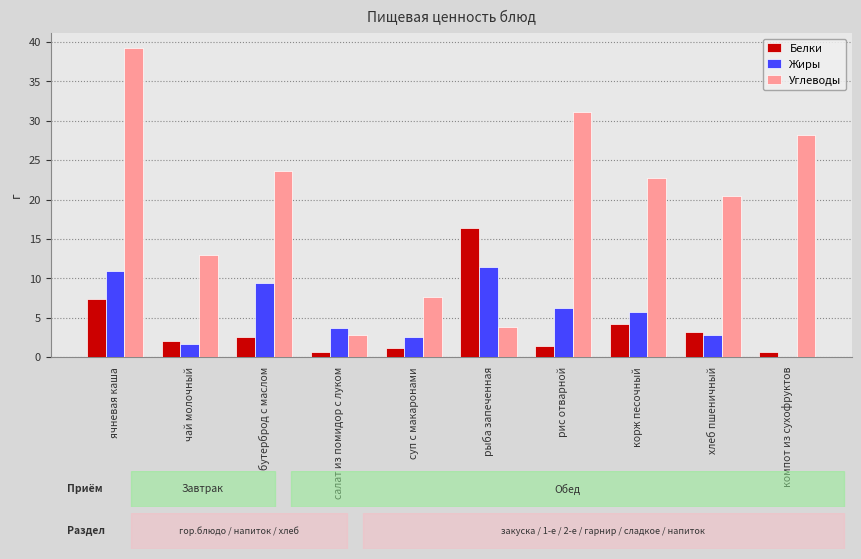

What is the sum of all Жиры values?

54.4